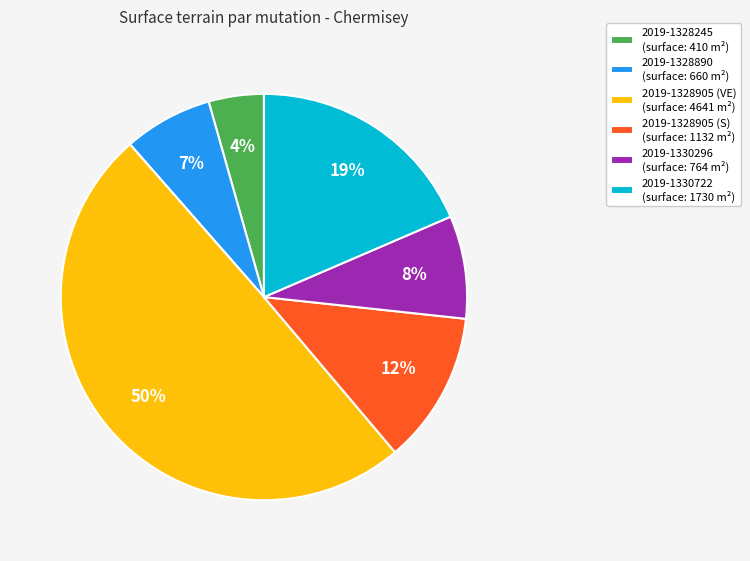

To the nearest percent, what is the average slice percentage?

17%